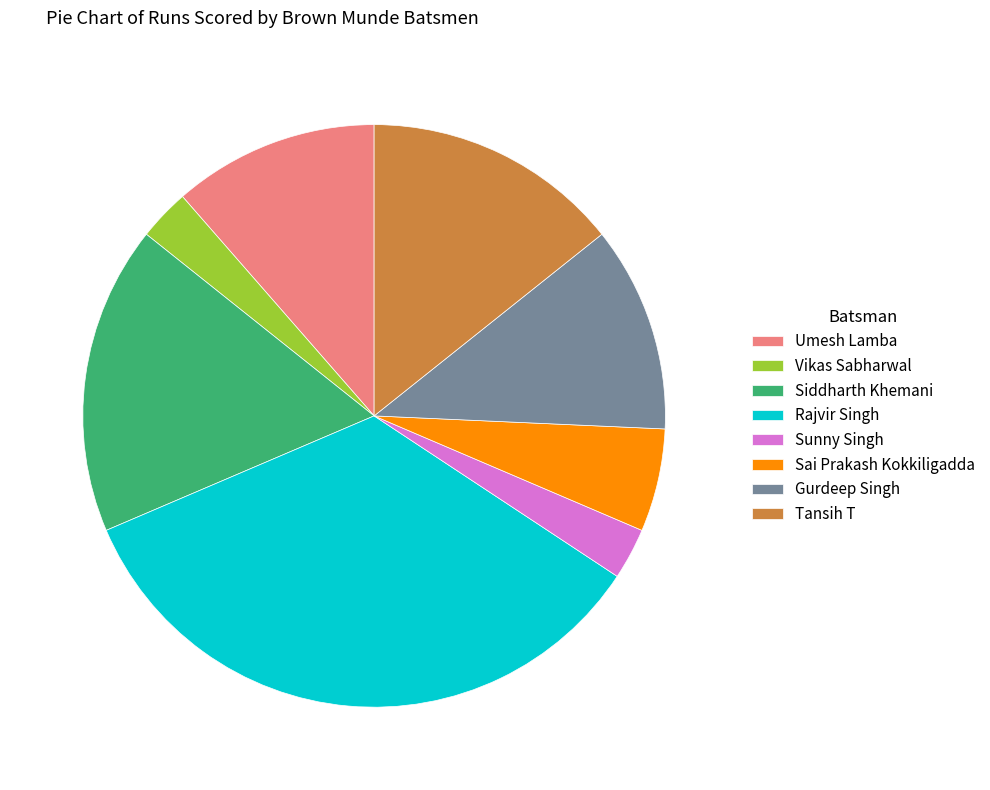

How many segments does this pie chart have?

8